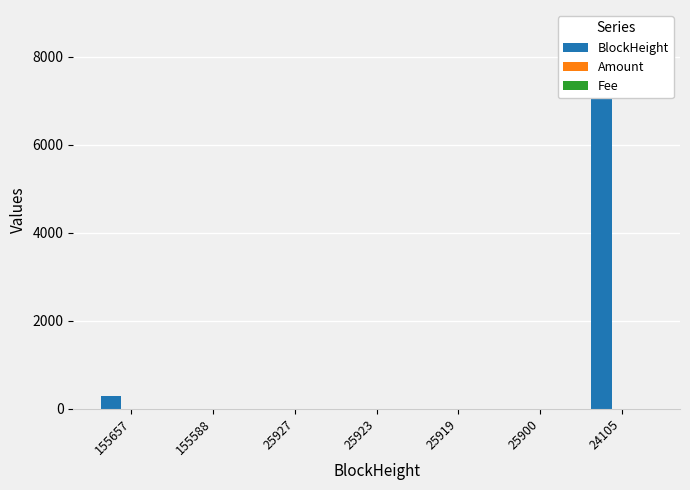

How many categories are shown in the chart?

7